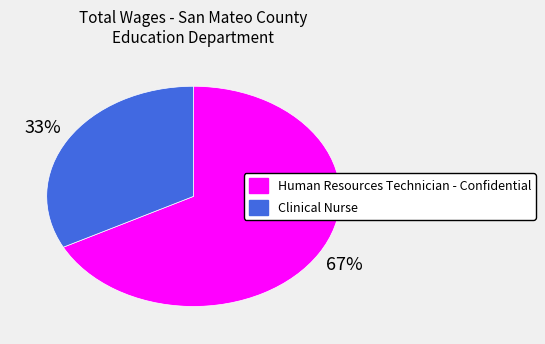

What percentage is the Human Resources Technician - Confidential slice, to the nearest percent?

67%